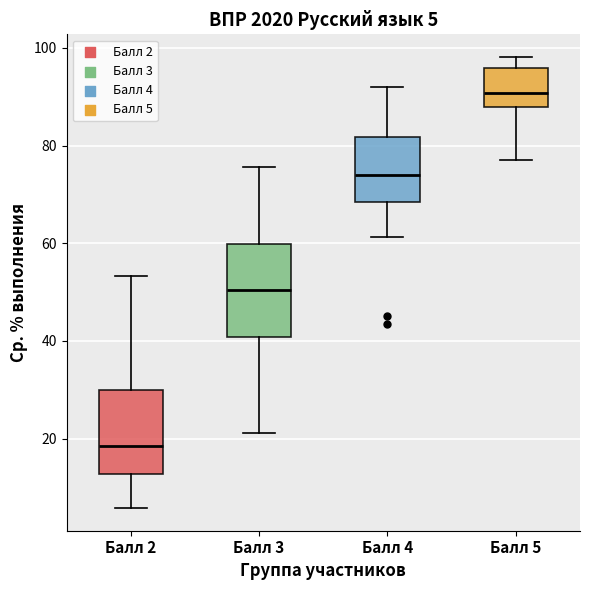

Which box has the highest median line?

Балл 5